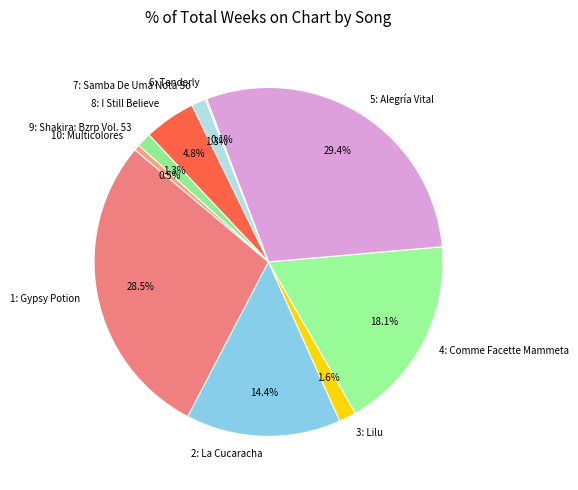

What percentage is the 9: Shakira: Bzrp Vol. 53 slice, to the nearest percent?

1%